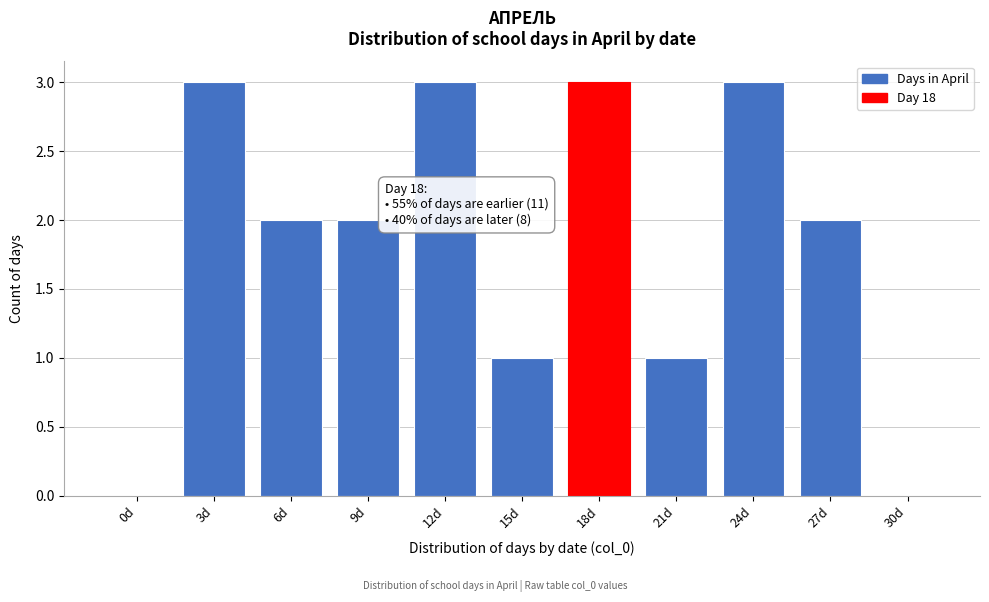

Reading right to left, list all the values displayed in this chart.

30d=0	27d=2	24d=3	21d=1	18d=3	15d=1	12d=3	9d=2	6d=2	3d=3	0d=0